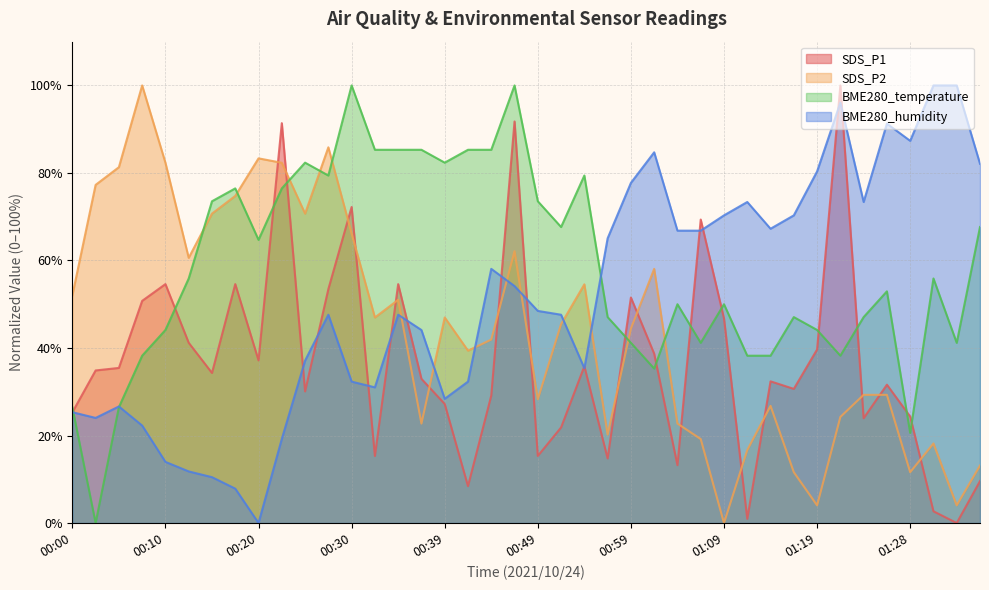

What is the value of the SDS_P2 point at the 8th from the left?

74.7